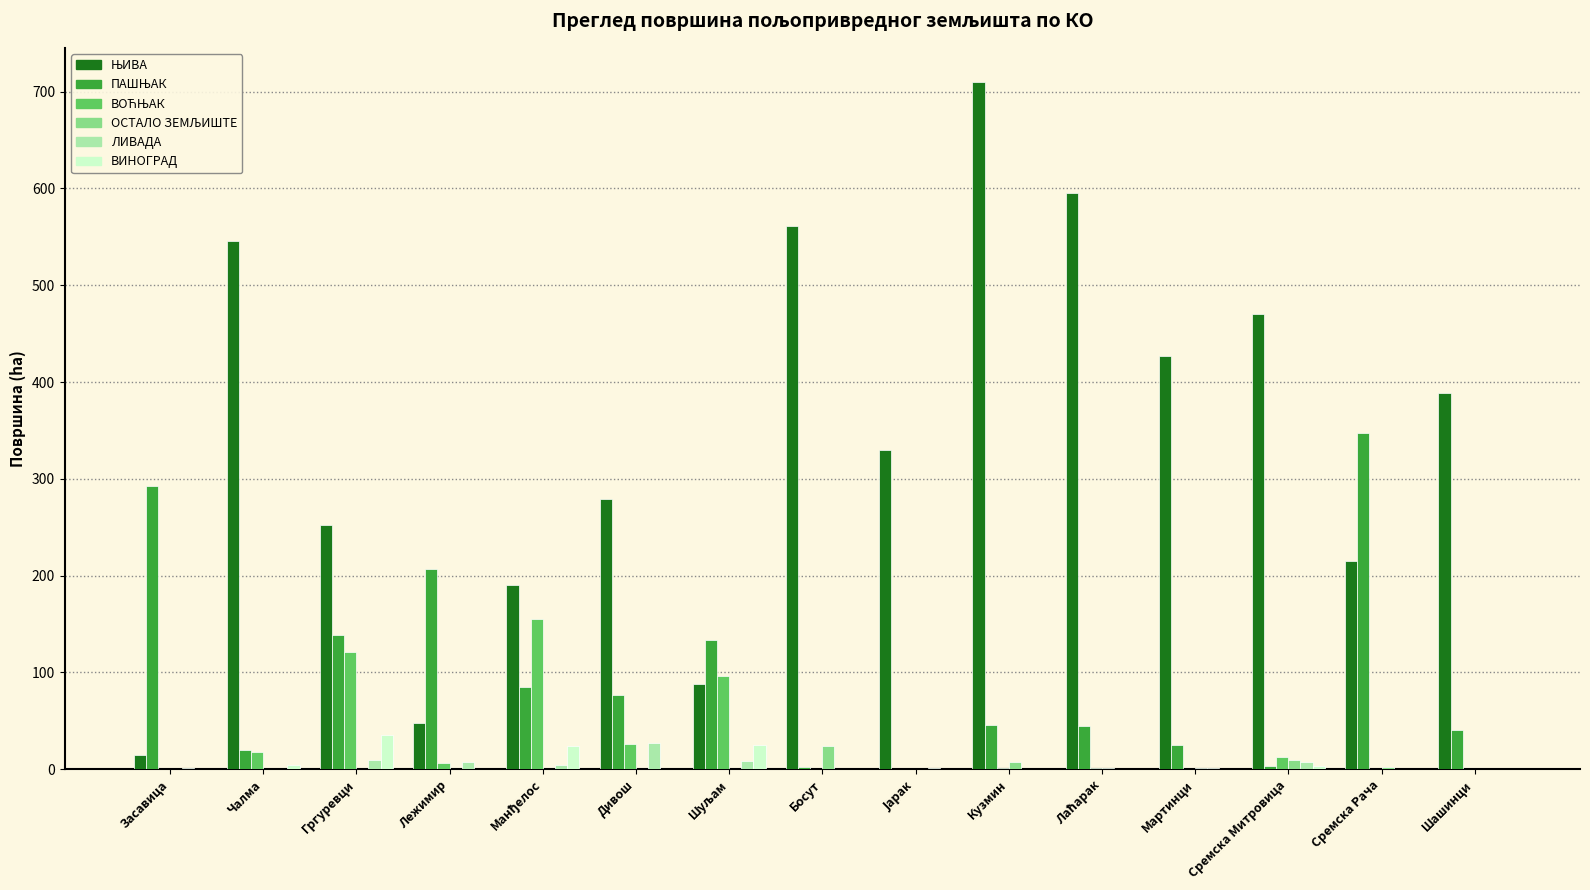

Are the bars horizontal?

No